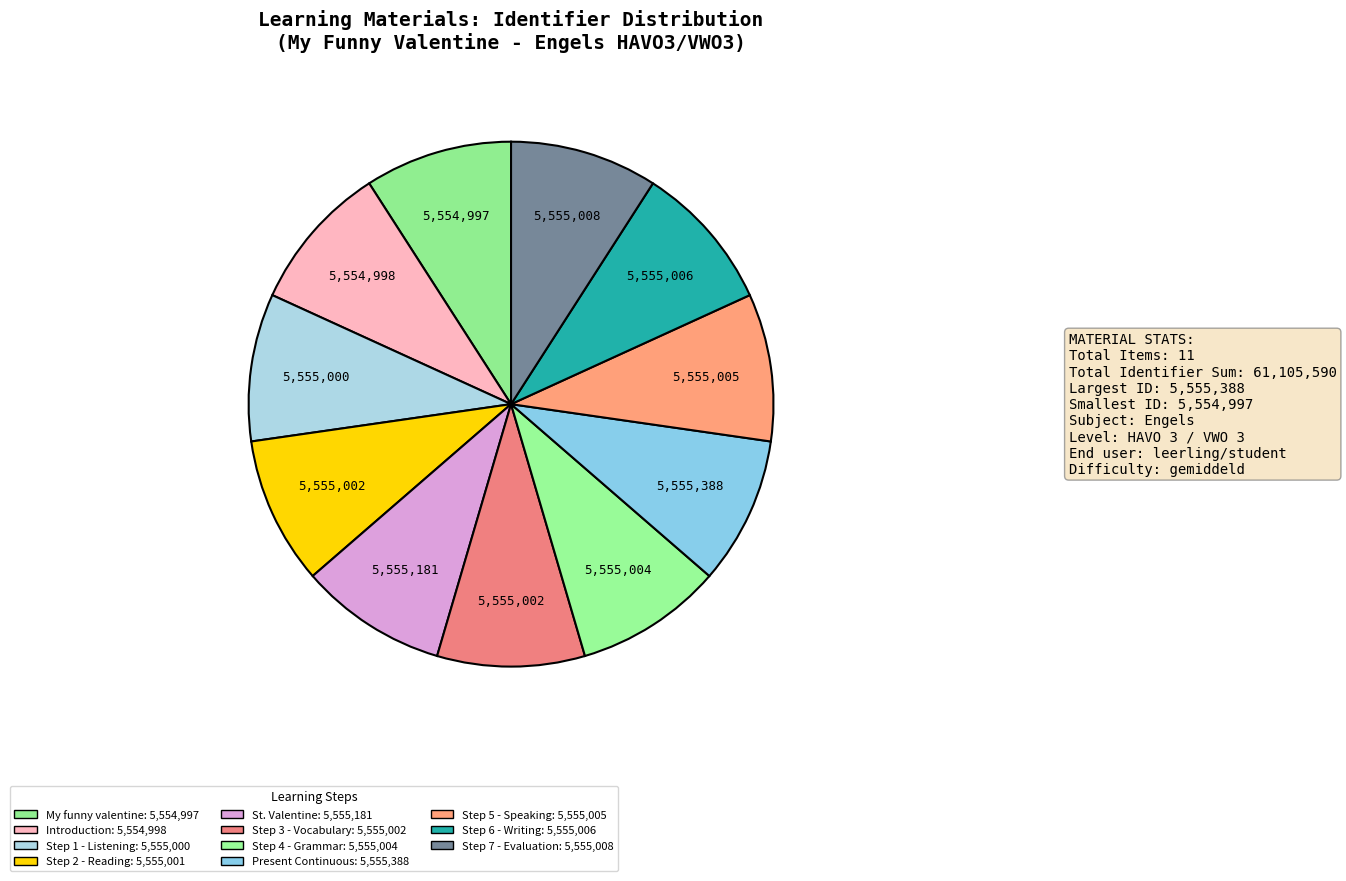

How many slices are in this pie chart?

11